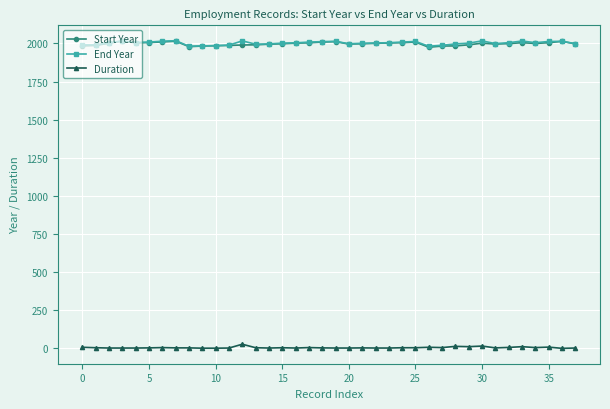

True or false: End Year and Duration intersect in this chart.

False